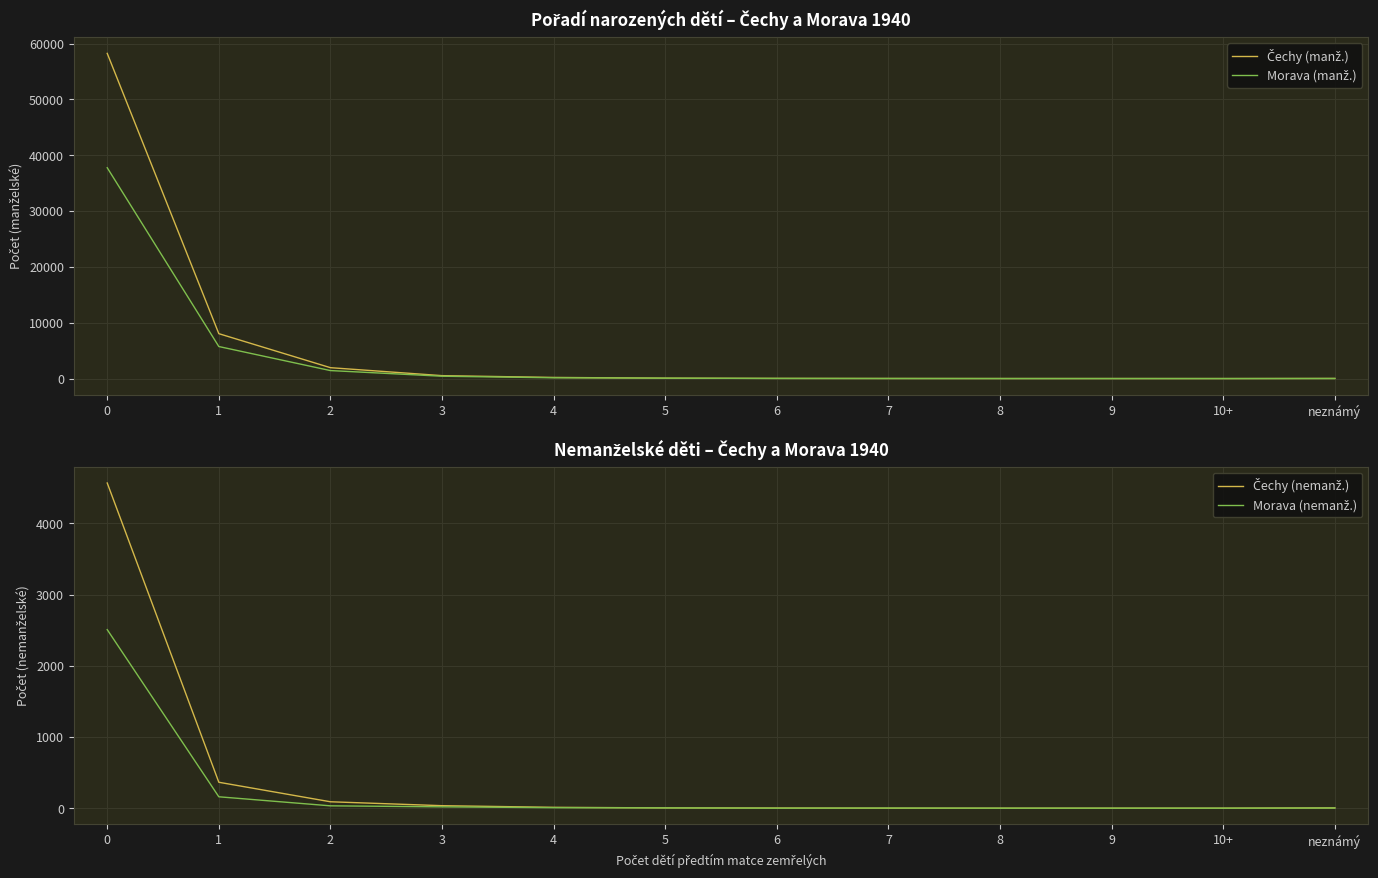

What is the sum of the Čechy (manž.) values at 9 and 10+?

7